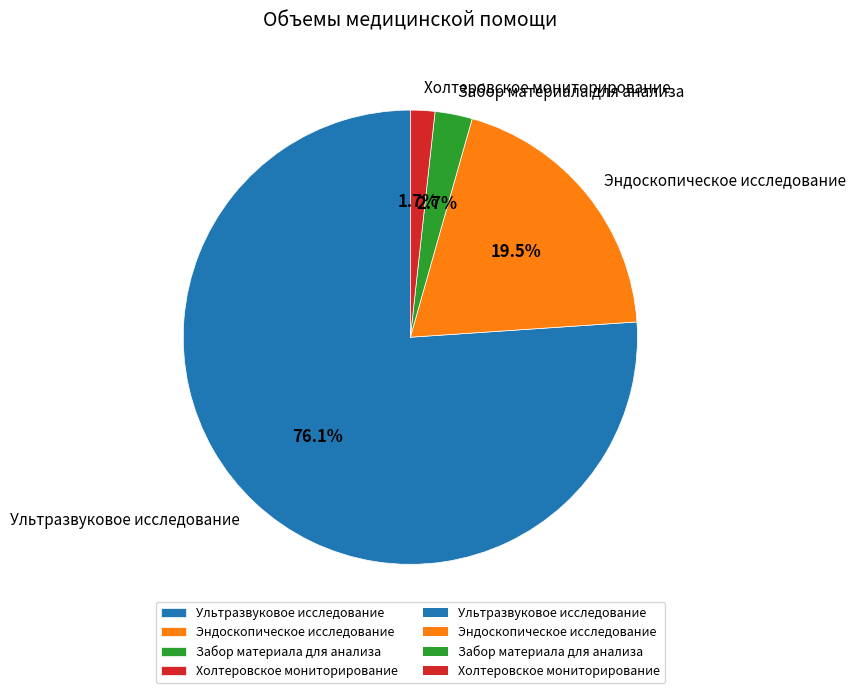

What percentage do Ультразвуковое исследование and Холтеровское мониторирование together represent?

77.8%